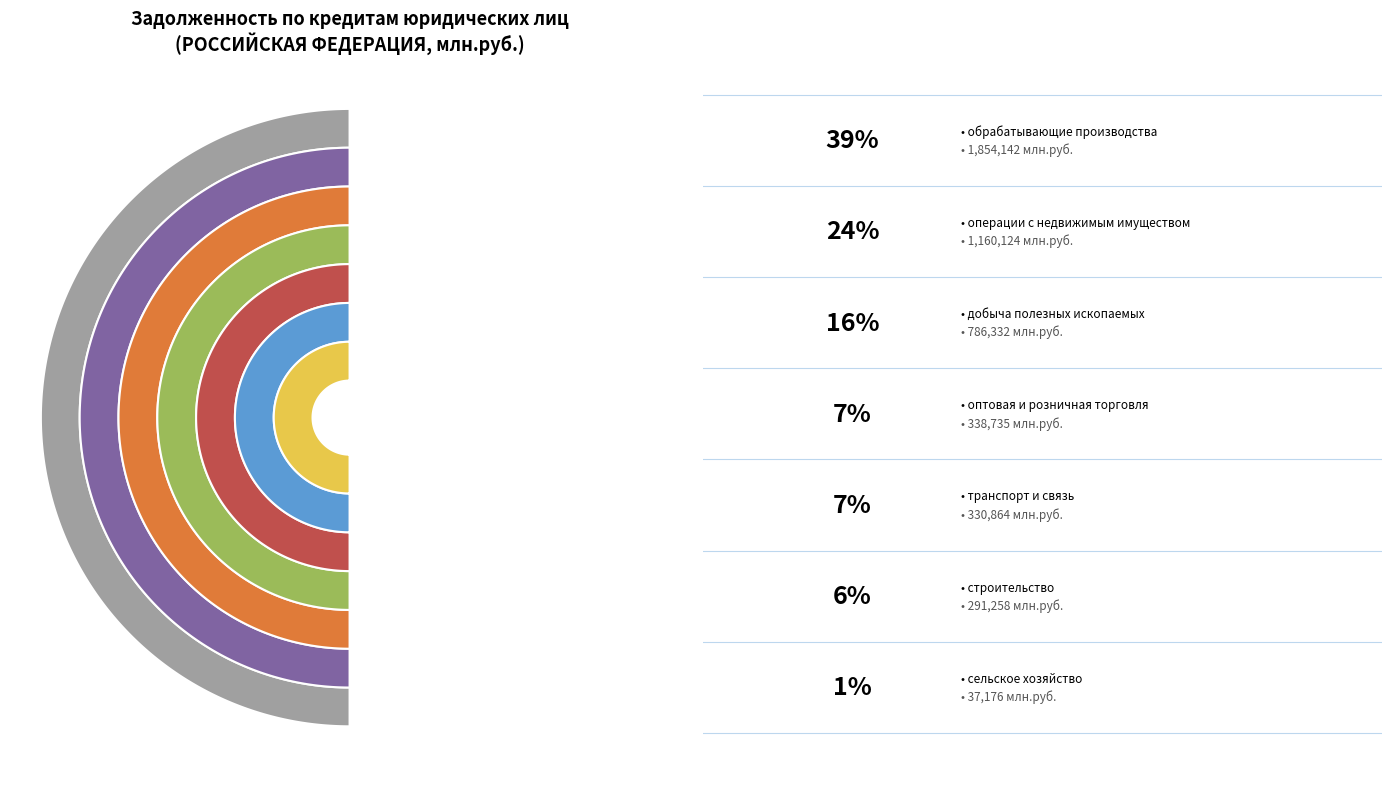

What percentage is the операции с недвижимым имуществом slice, to the nearest percent?

24%